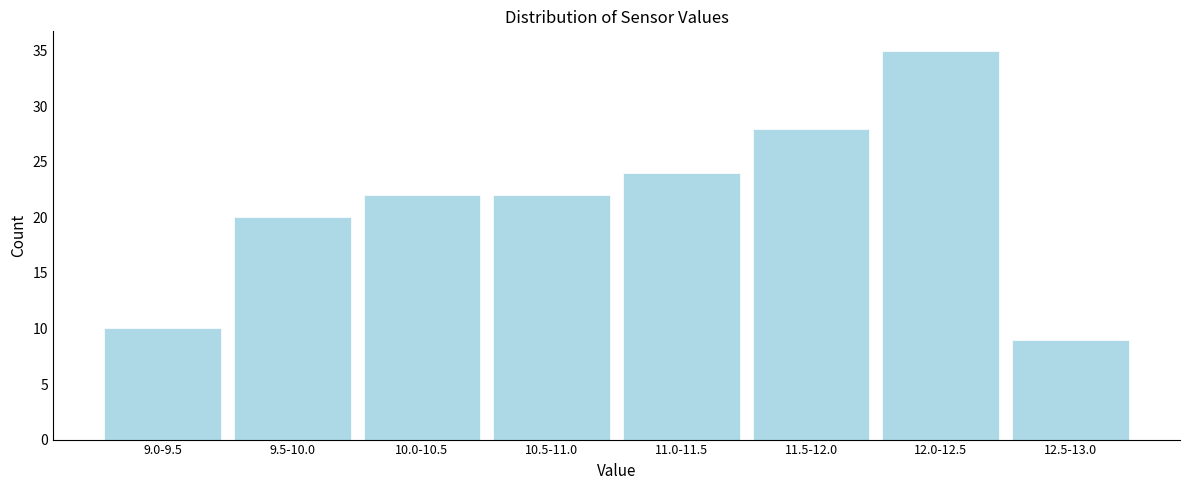

Reading left to right, list all the values displayed in this chart.

9.0-9.5=10	9.5-10.0=20	10.0-10.5=22	10.5-11.0=22	11.0-11.5=24	11.5-12.0=28	12.0-12.5=35	12.5-13.0=9